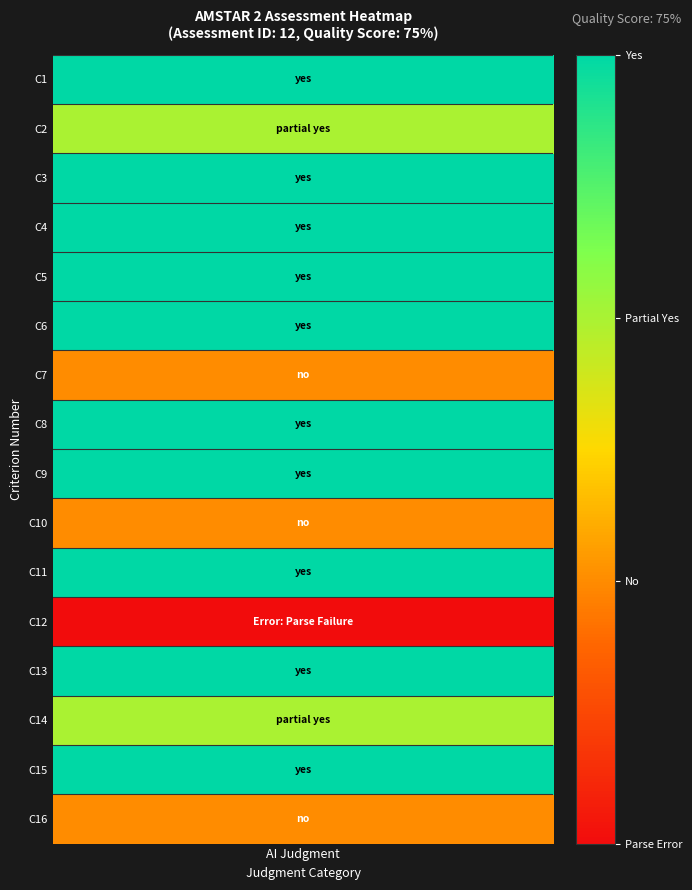

True or false: the data shows 3 at 9.

False